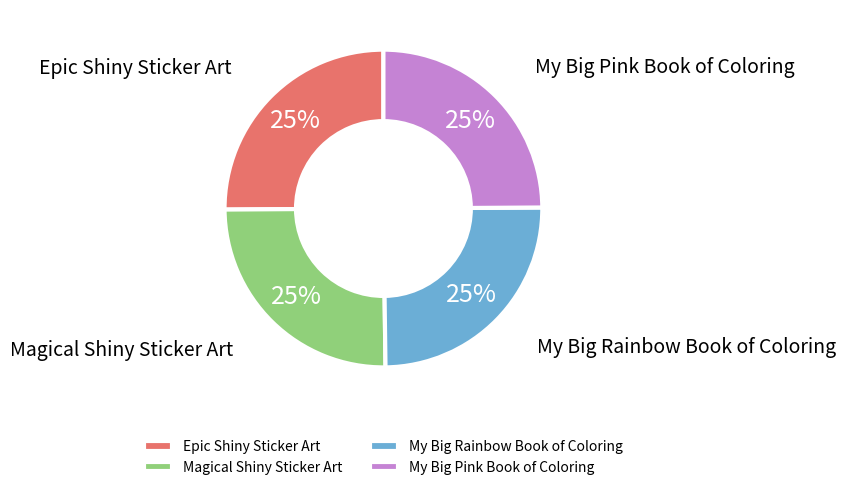

Count the number of slices in the pie.

4